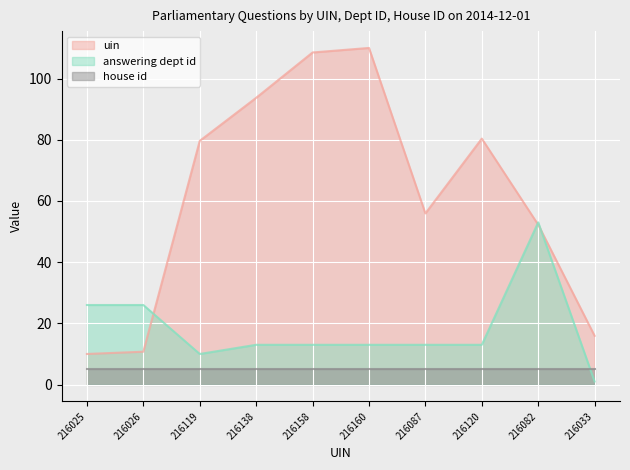

After their last crossing, which series has the higher values: answering dept id or uin?

uin